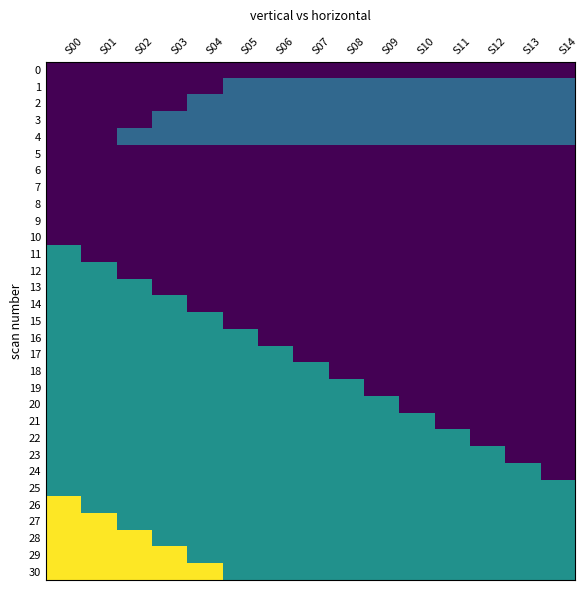

Which label corresponds to the smallest value in the chart?

S00